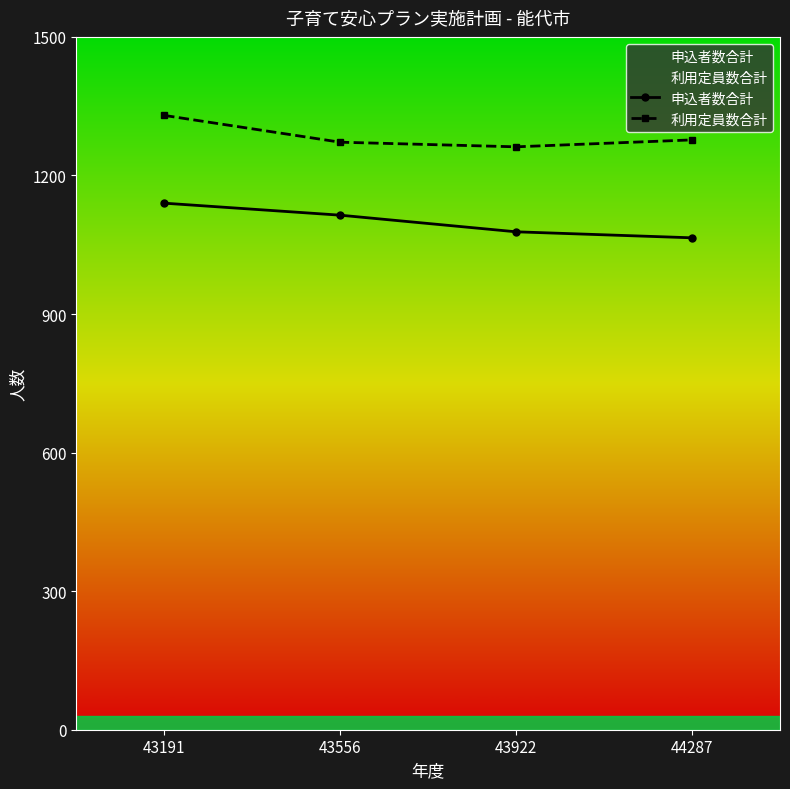

List the series in order of their peak value, highest first.

利用定員数合計, 申込者数合計